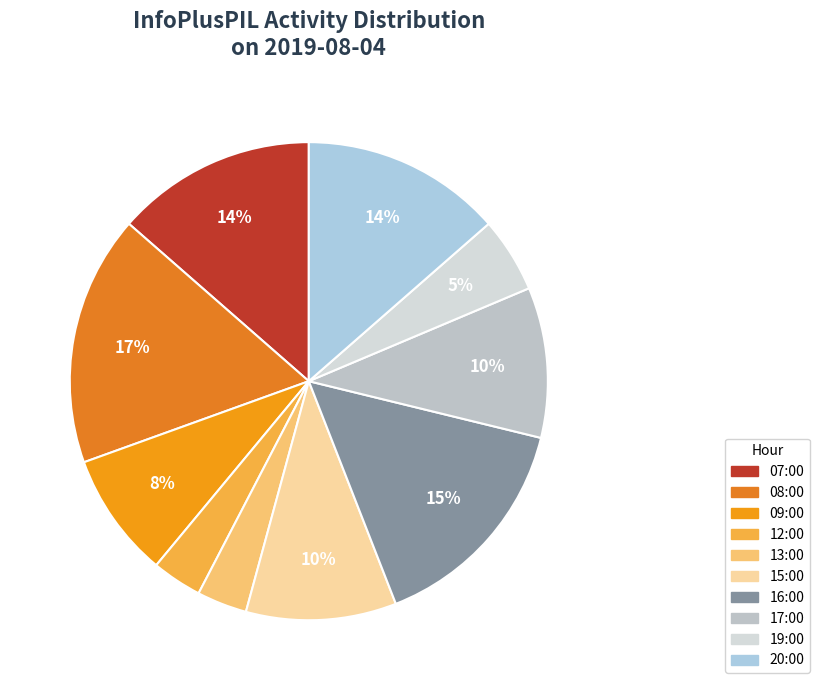

Is there any slice that represents more than half of the pie?

No